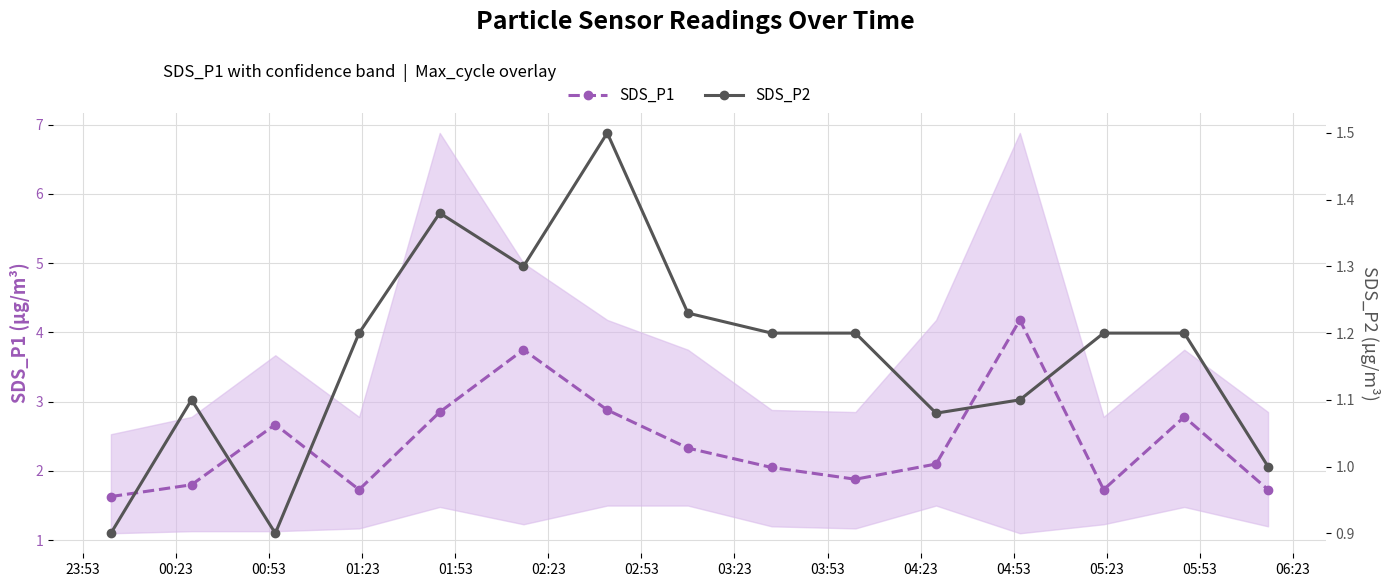

What is the difference between the maximum and minimum values in the SDS_P1 series?

2.5